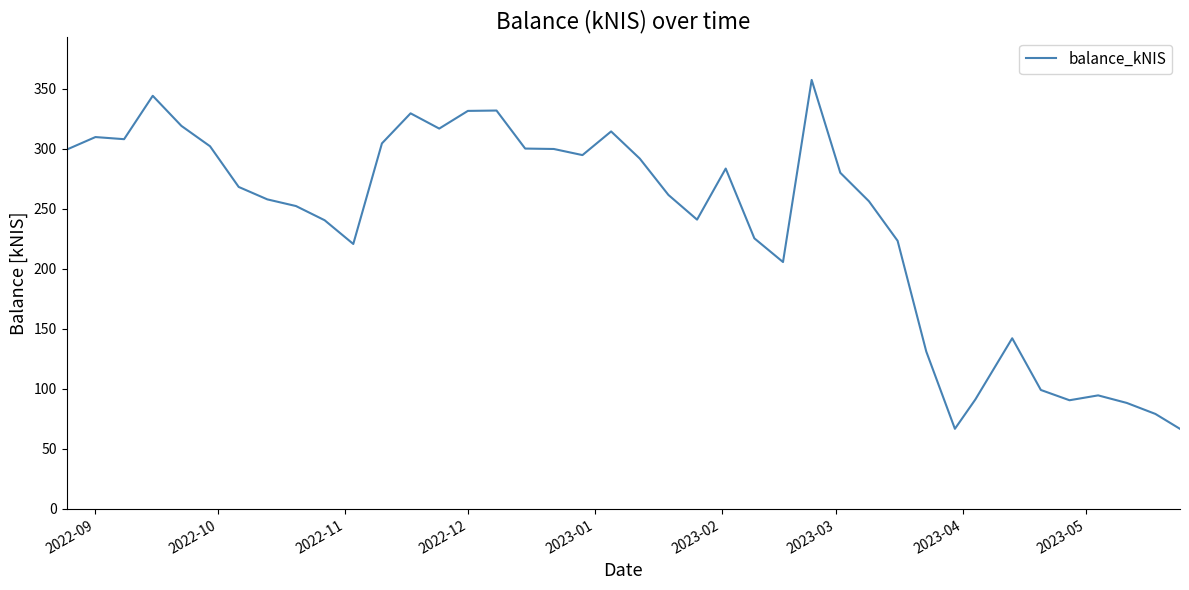

What is the minimum value shown in the chart?

66.8